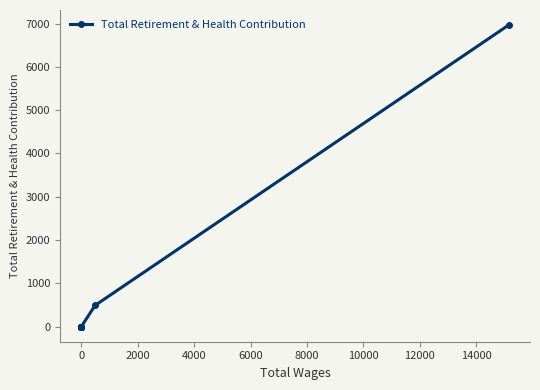

How many lines are shown in the chart?

1